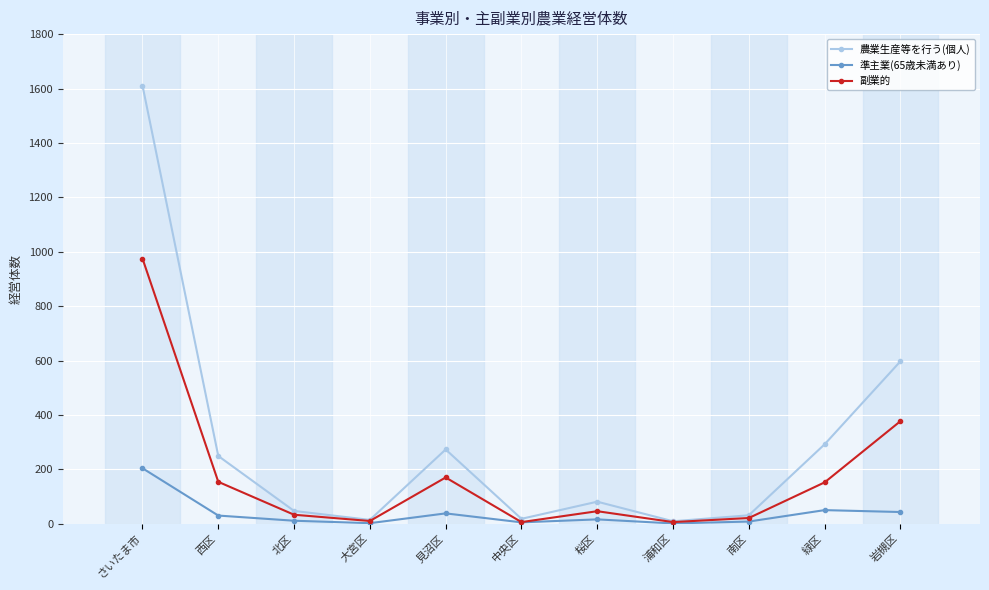

List the series in order of their overall mean, highest first.

農業生産等を行う(個人), 副業的, 準主業(65歳未満あり)